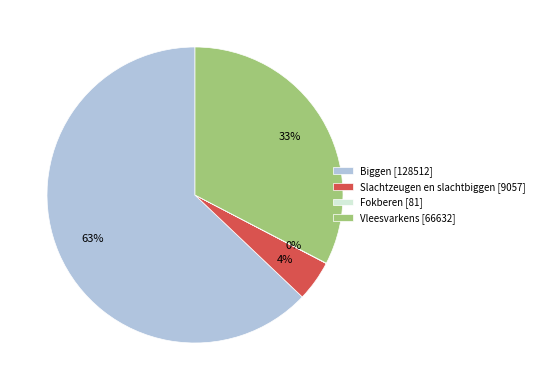

To the nearest percent, what is the average slice percentage?

25%